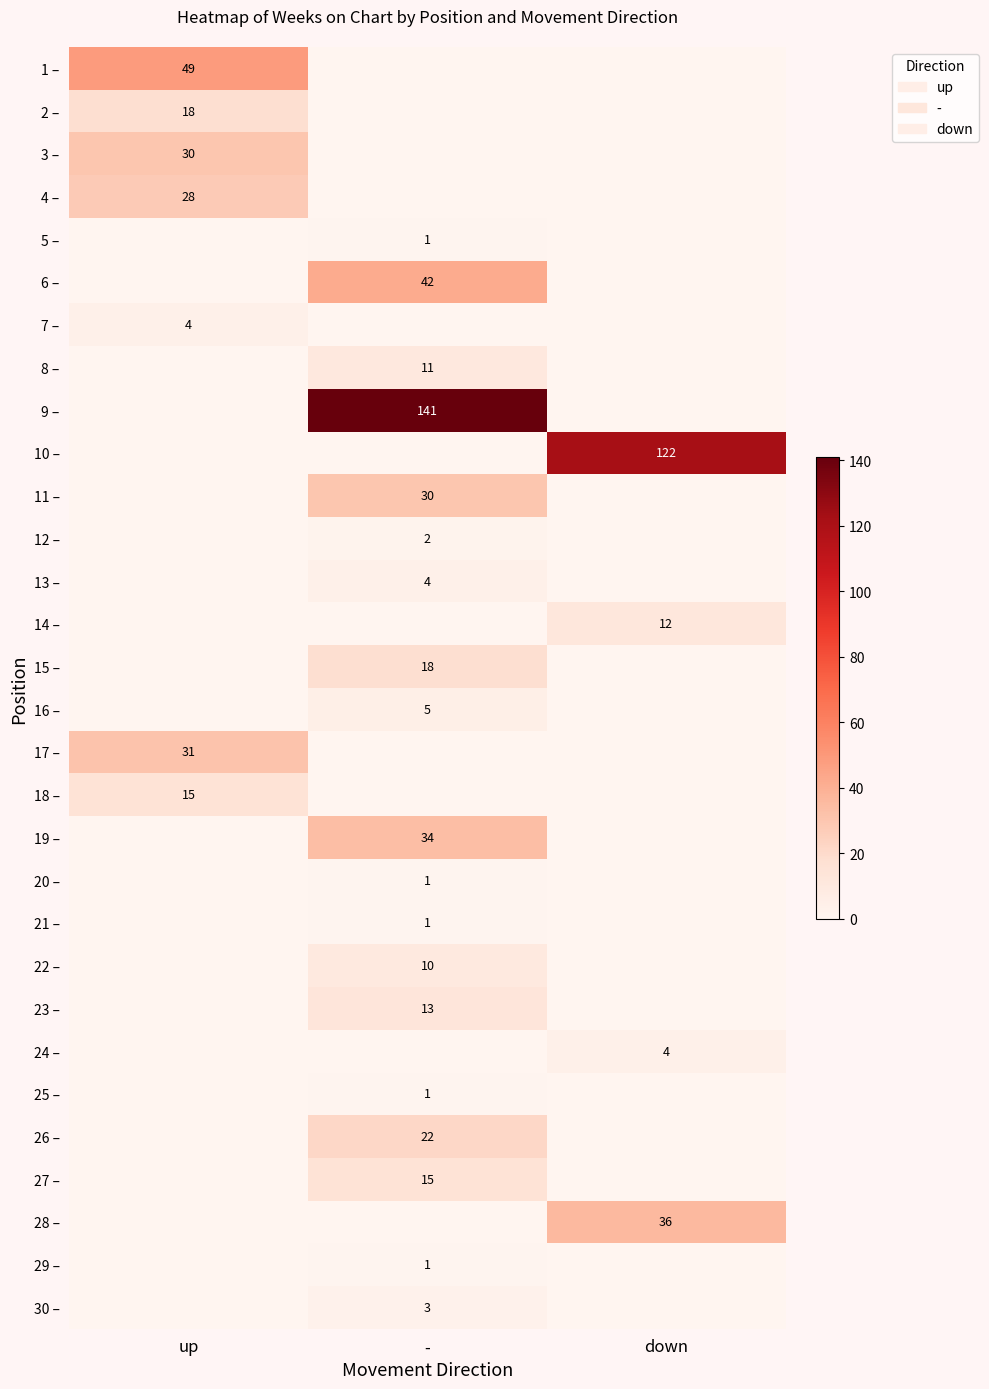

Is it true that 18 – equals 21 at up?

False